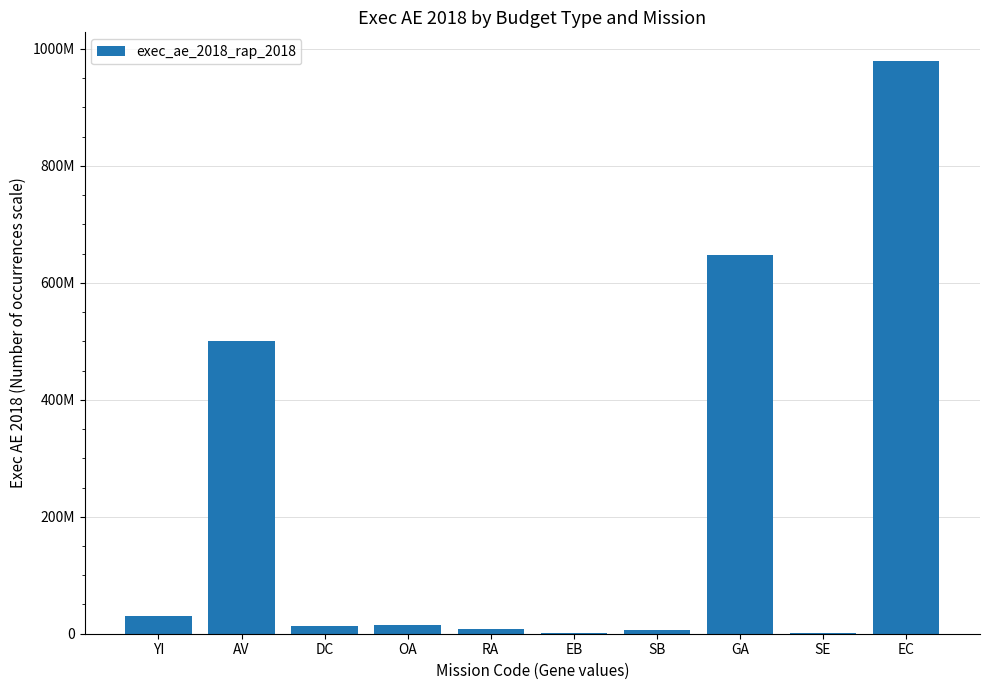

Reading right to left, what are all the values shown in this chart?

979435697	1157866	647817137	6534355	403691	7570223	15466402	12730357	500000000	30850000